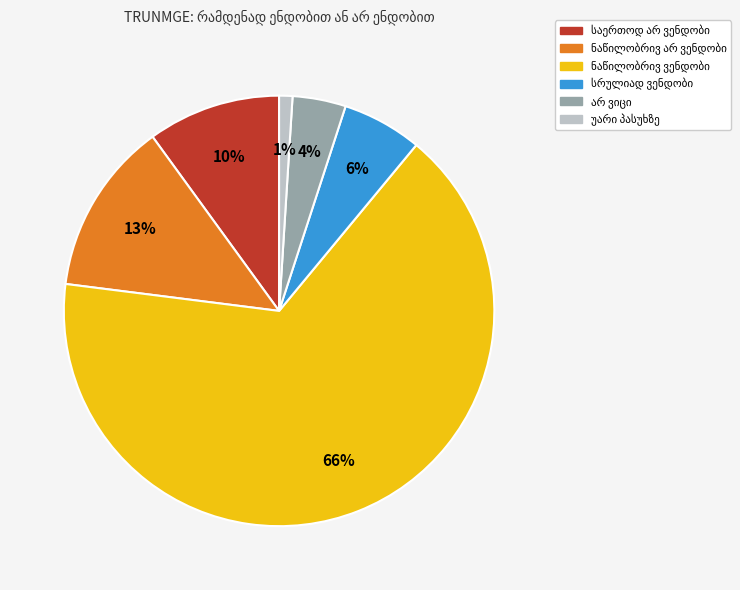

To the nearest percent, what is the difference between the largest and smallest slice percentages?

65%